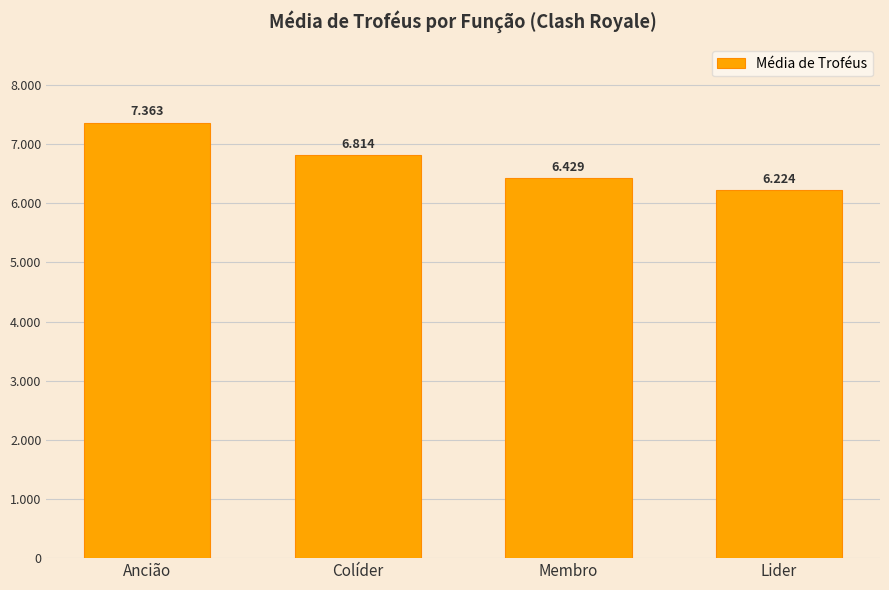

Does the chart contain any negative values?

No